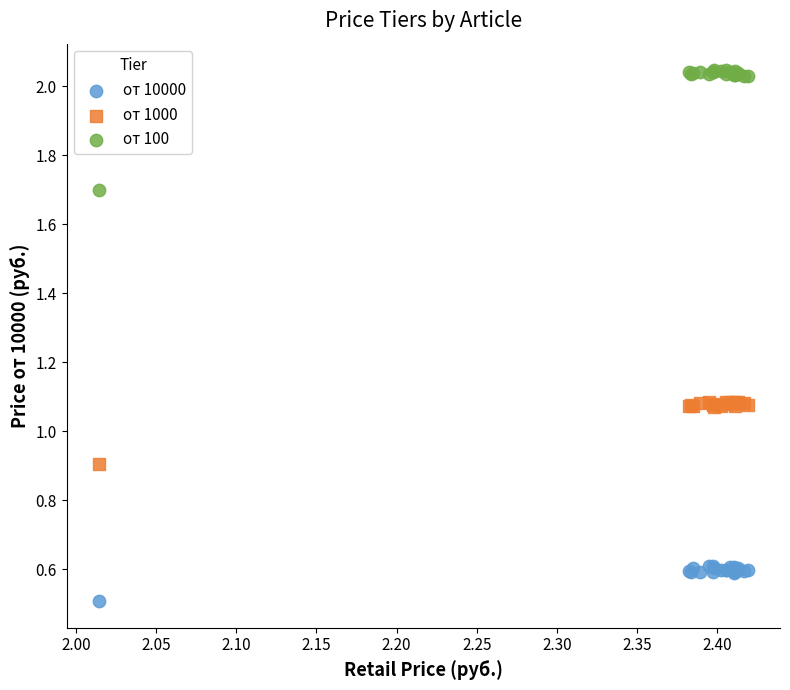

Which series contains the highest Y value?

от 100